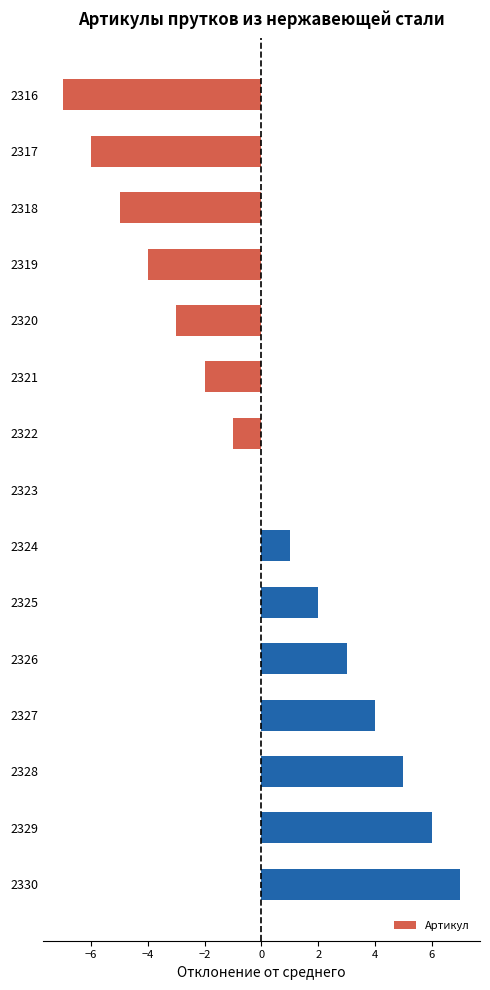

The value at 2328 is 8. True or false?

False